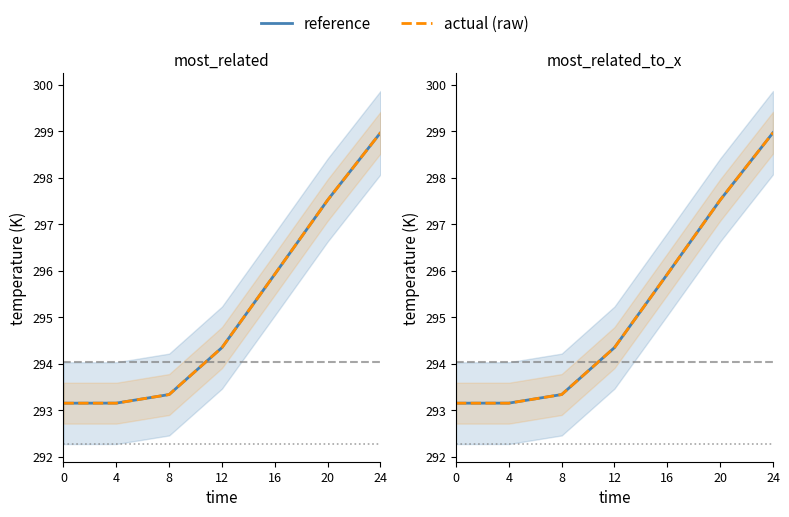

What is the total value across all series at 8?

586.7